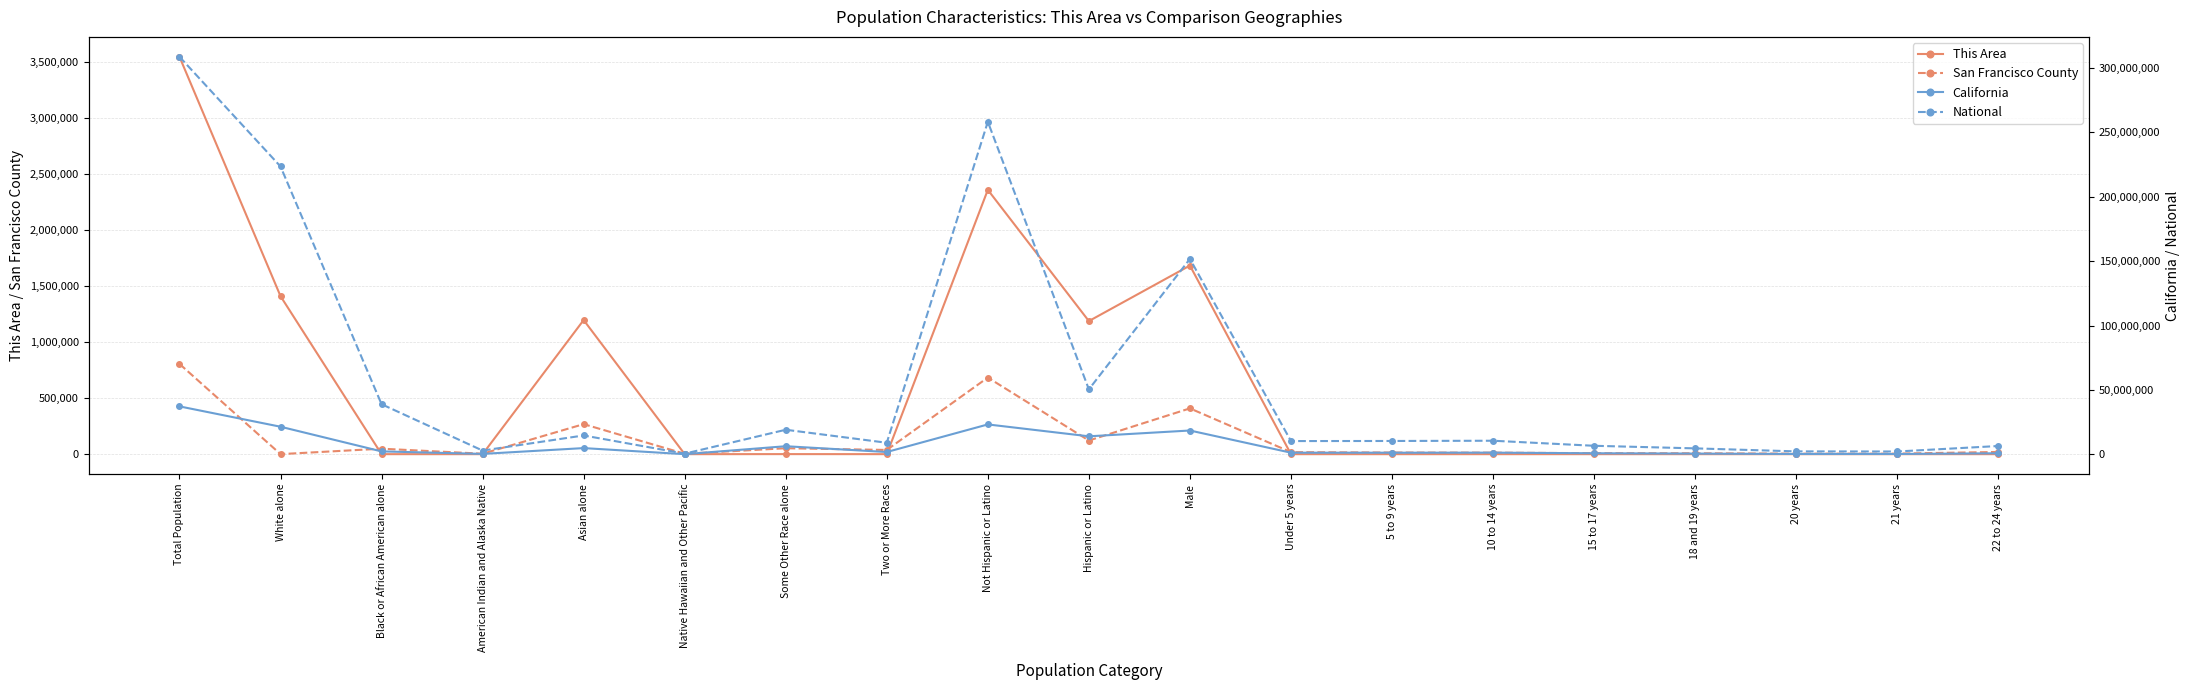

True or false: National has a value of 78626510 at Hispanic or Latino.

False